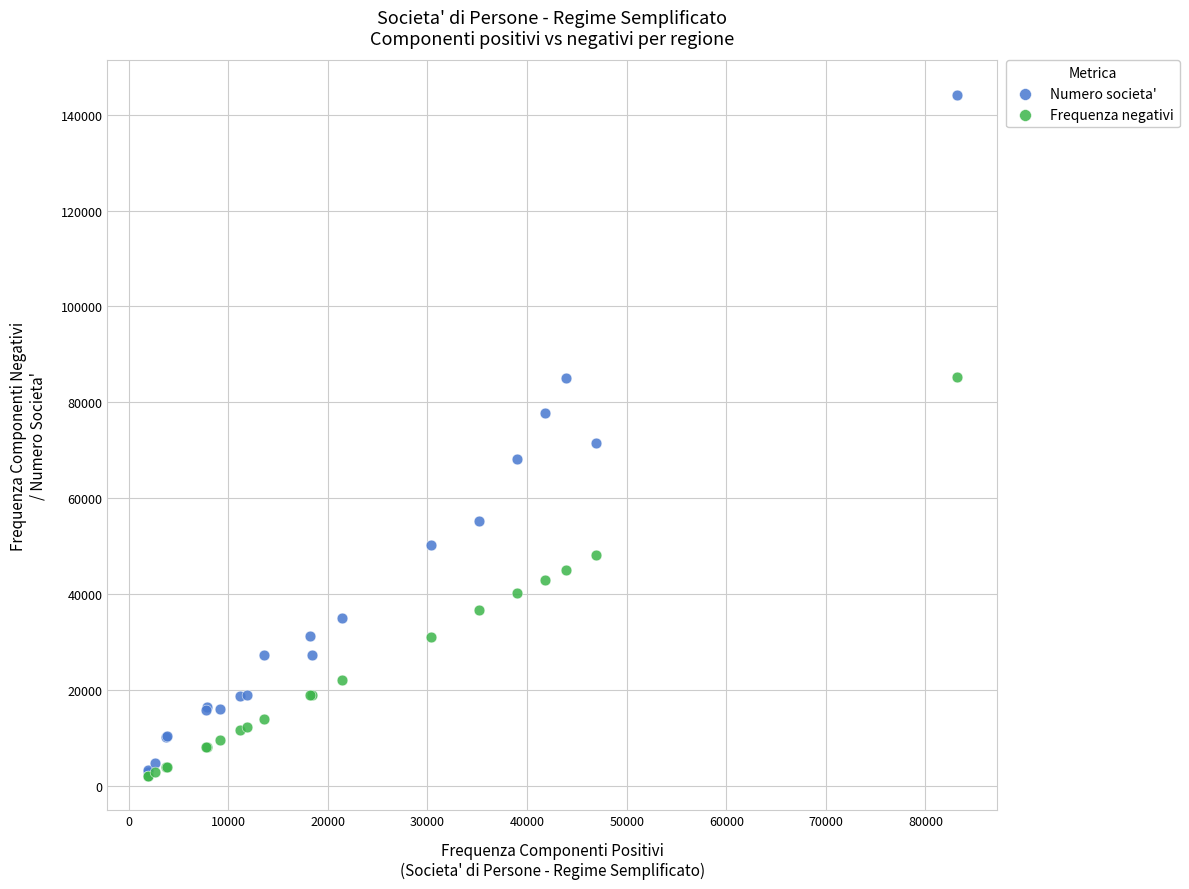

Which series contains the highest Y value?

Numero societa'